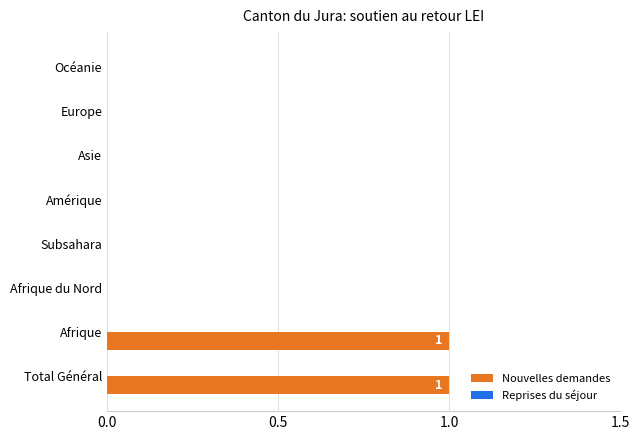

Reading top to bottom, transcribe all the data shown in this chart.

Océanie=0	Europe=0	Asie=0	Amérique=0	Subsahara=0	Afrique du Nord=0	Afrique=1	Total Général=1